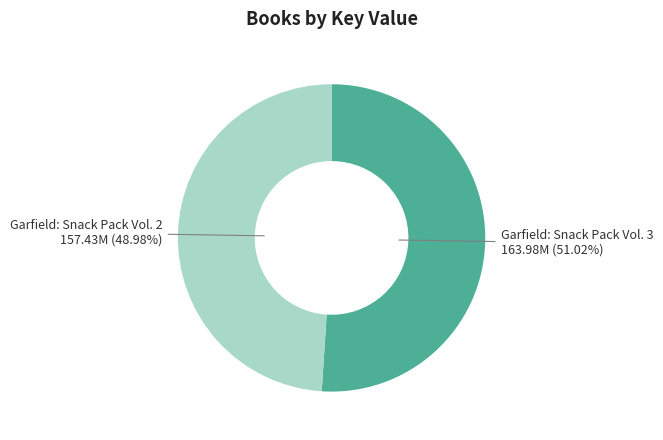

To the nearest percent, what percentage of the pie is Garfield: Snack Pack Vol. 3?

51%